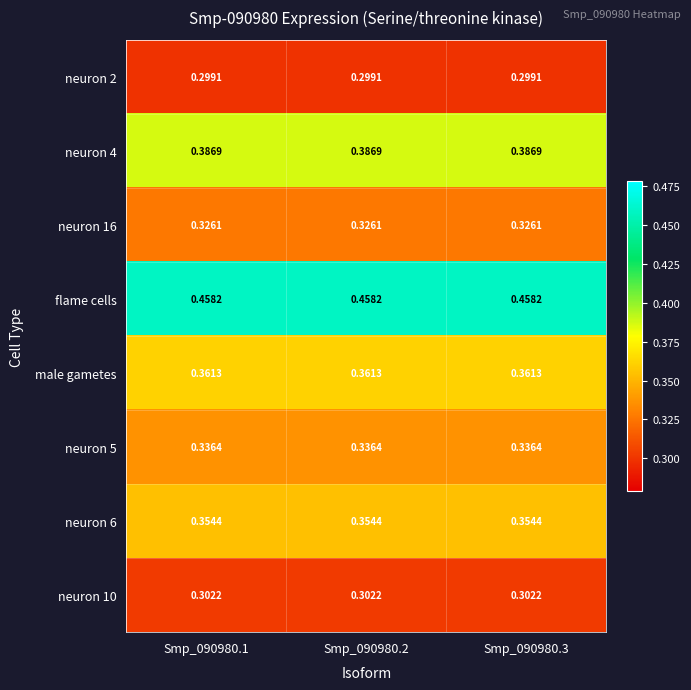

Is the value of neuron 6 at Smp_090980.3 greater than the value of male gametes at Smp_090980.2?

No